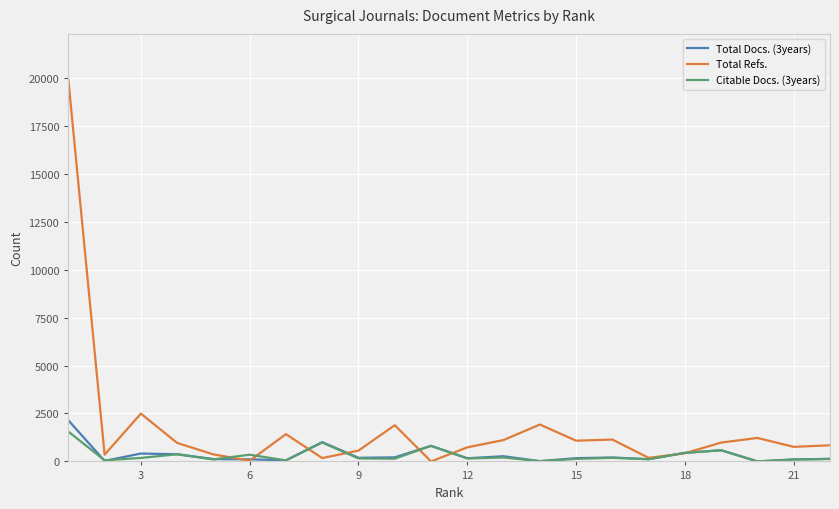

What is the greatest value displayed?

19909